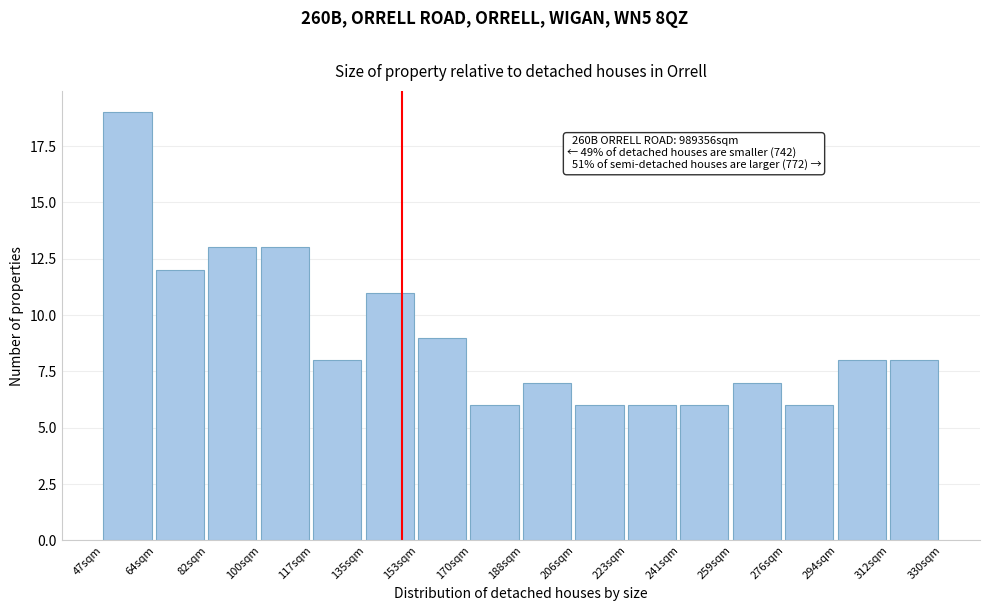

Reading left to right, what are all the values shown in this chart?

19	12	13	13	8	11	9	6	7	6	6	6	7	6	8	8